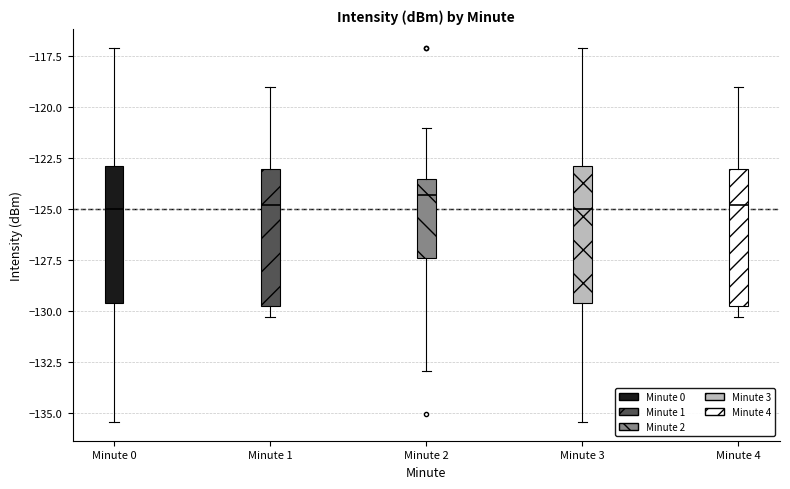

Reading left to right, read every box against the y-axis: the position of its median line, the range the box covers, and the ends of its whiskers. The values are not printed on the chart, so give them approximately, as read against the axis.

Minute 0: median -125.0, box -129.5 to -123.0, whiskers -135.5 to -117.0
Minute 1: median -125.0, box -129.5 to -123.0, whiskers -130.5 to -119.0
Minute 2: median -124.5, box -127.5 to -123.5, whiskers -133.0 to -121.0
Minute 3: median -125.0, box -129.5 to -123.0, whiskers -135.5 to -117.0
Minute 4: median -125.0, box -129.5 to -123.0, whiskers -130.5 to -119.0